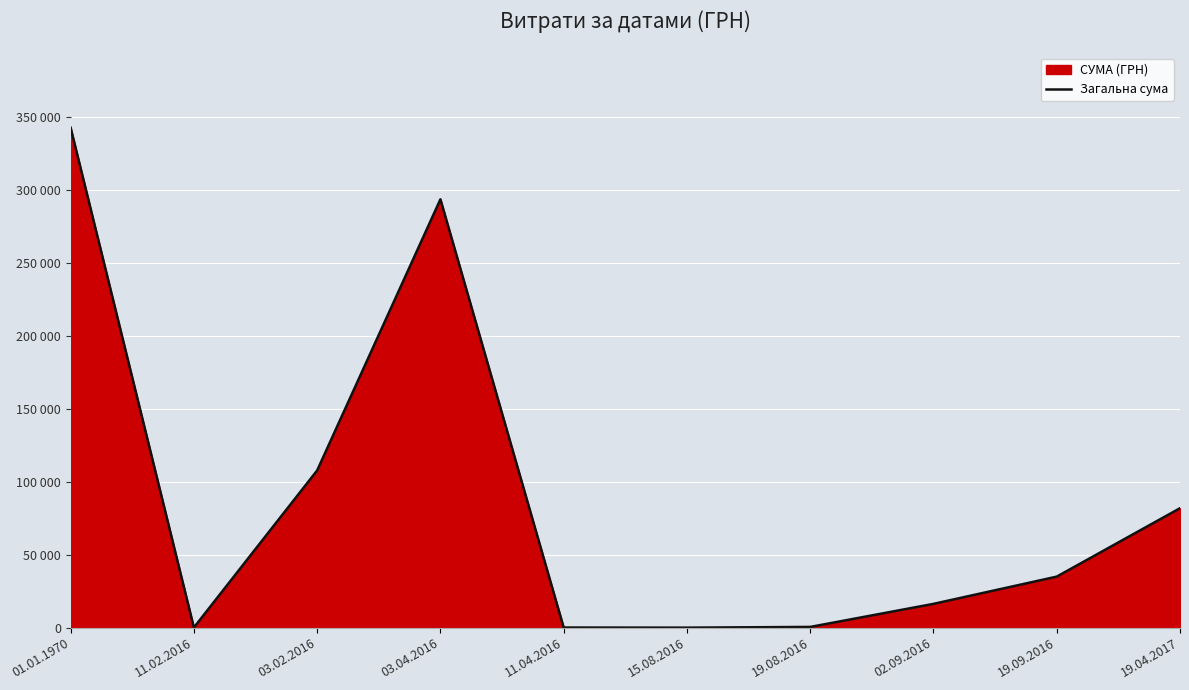

At which category does the chart reach its minimum across all series?

15.08.2016